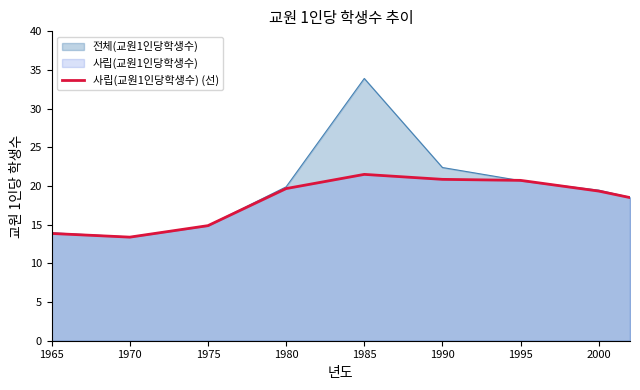

The 사립(교원1인당학생수) (선) series shows 21.5 at 1985. True or false?

True